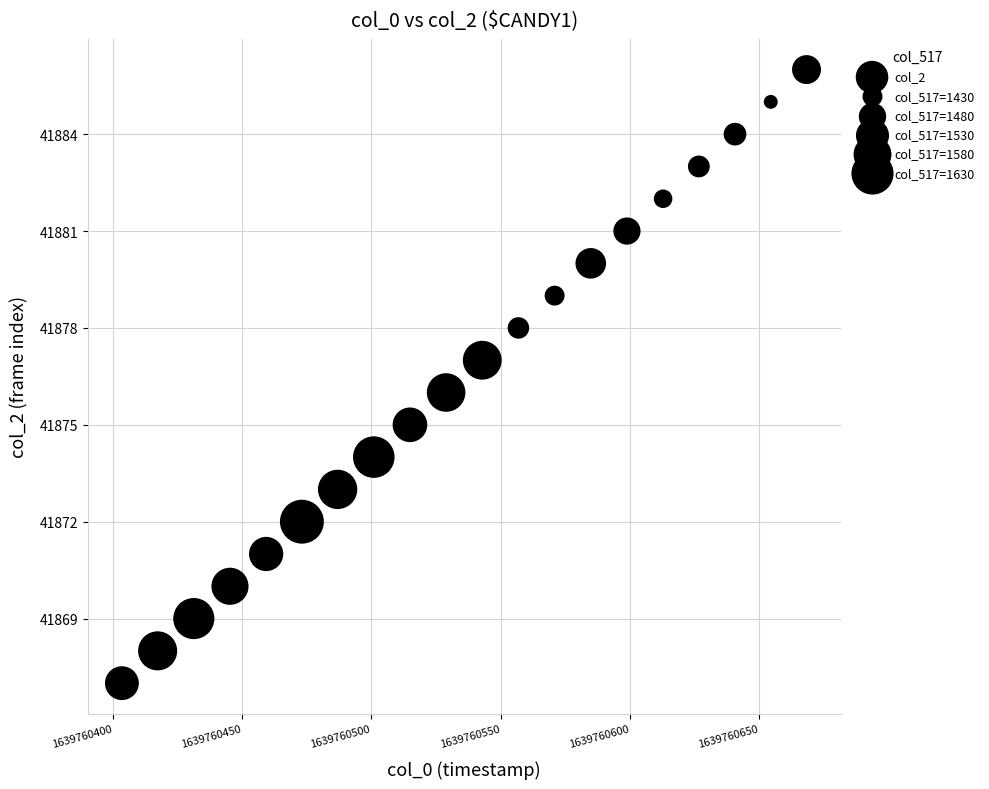

What is the range of Y values (max minus min)?

19